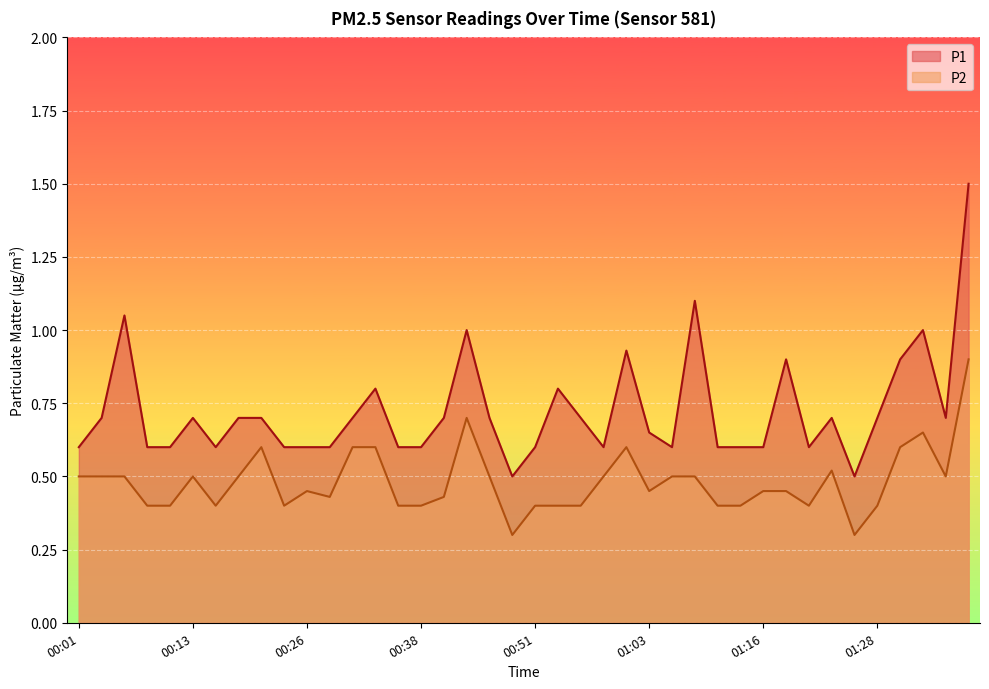

What are all the series names shown in the legend?

P1, P2